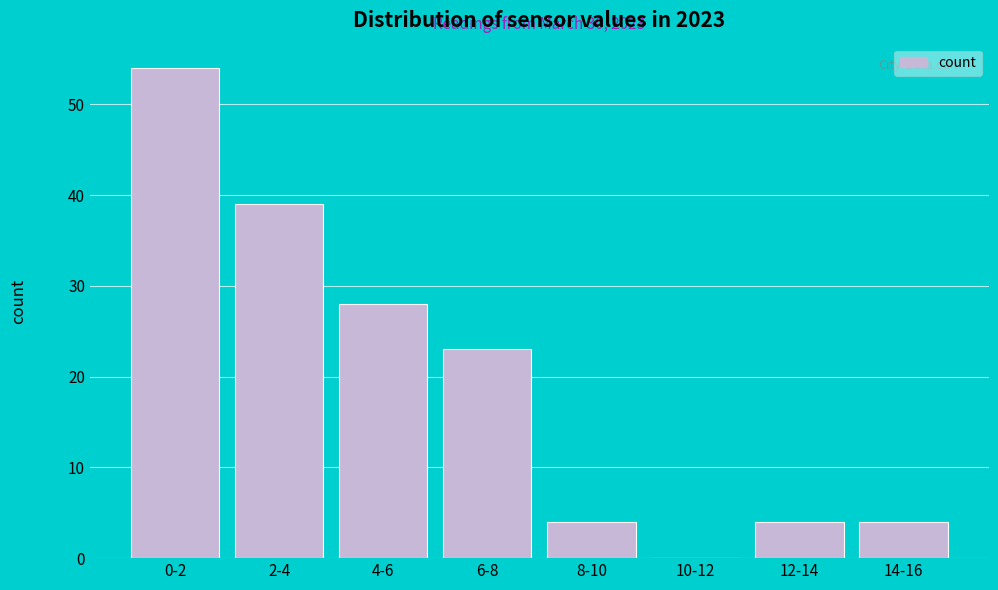

Reading left to right, transcribe all the data shown in this chart.

0-2=54	2-4=39	4-6=28	6-8=23	8-10=4	10-12=0	12-14=4	14-16=4